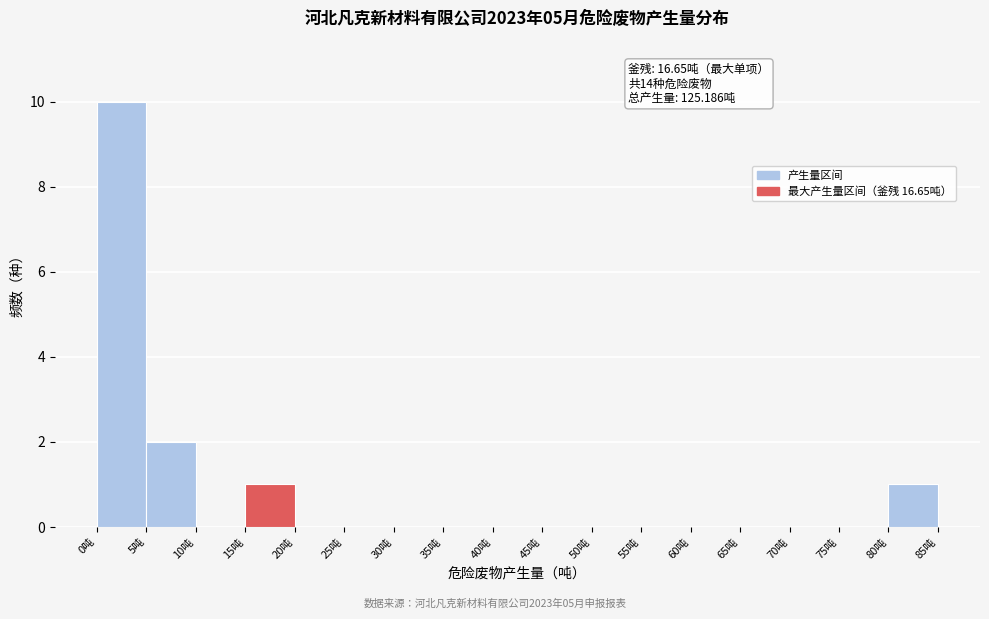

Which range on the x-axis has the tallest bar?

0 to 5